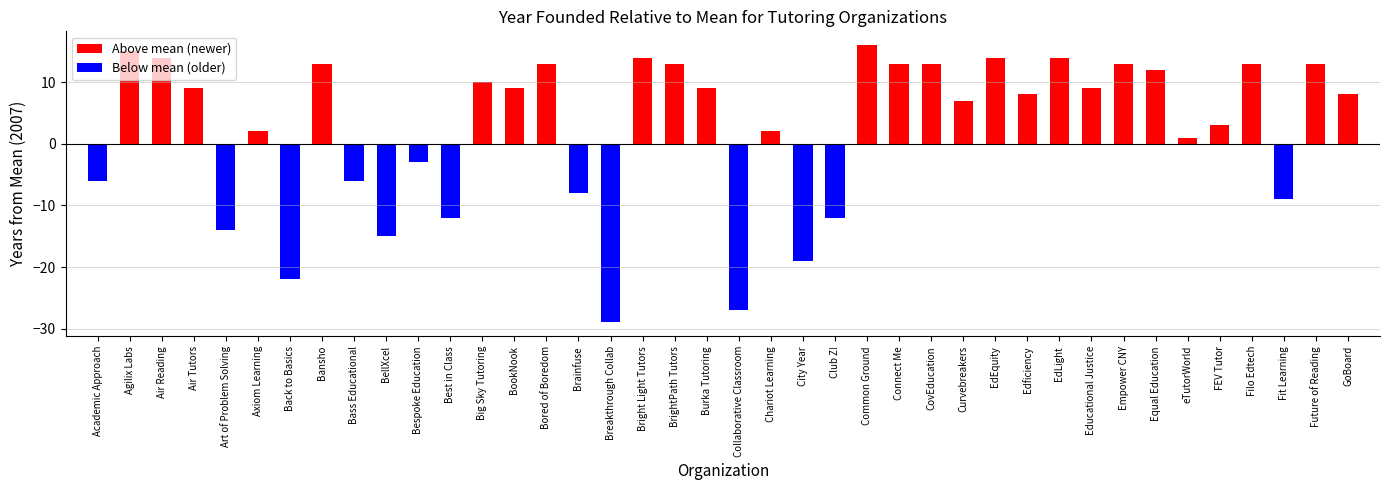

What position from the left is 4?

5